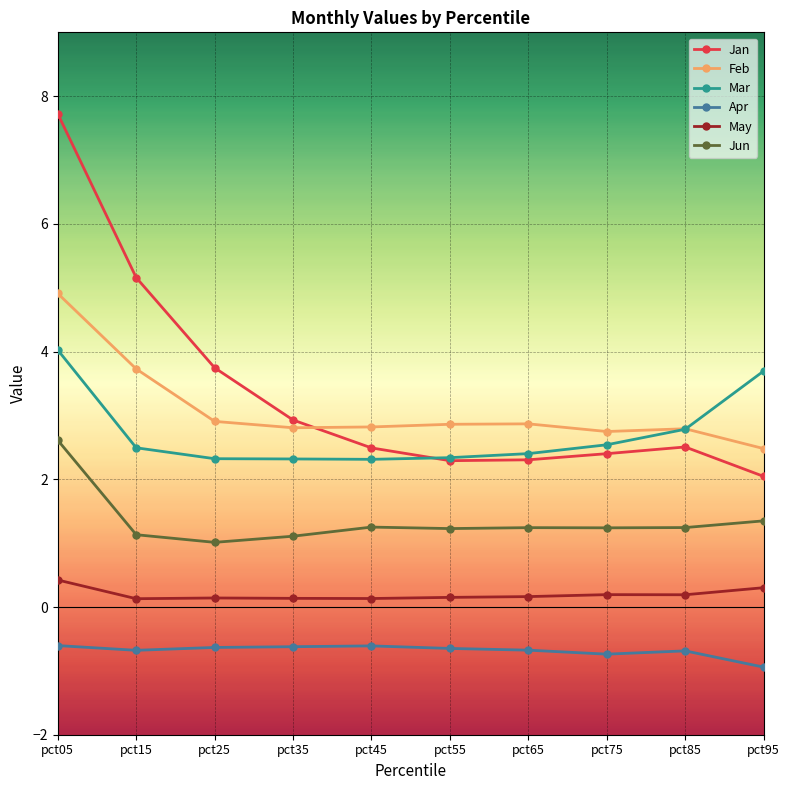

What is the difference between the maximum and minimum values in the Jan series?

5.7